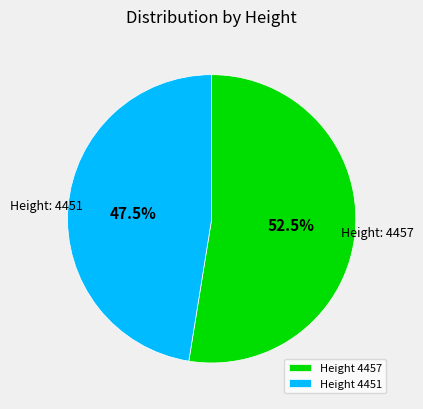

Combined, do Height 4451 and Height 4457 account for over 50%?

Yes